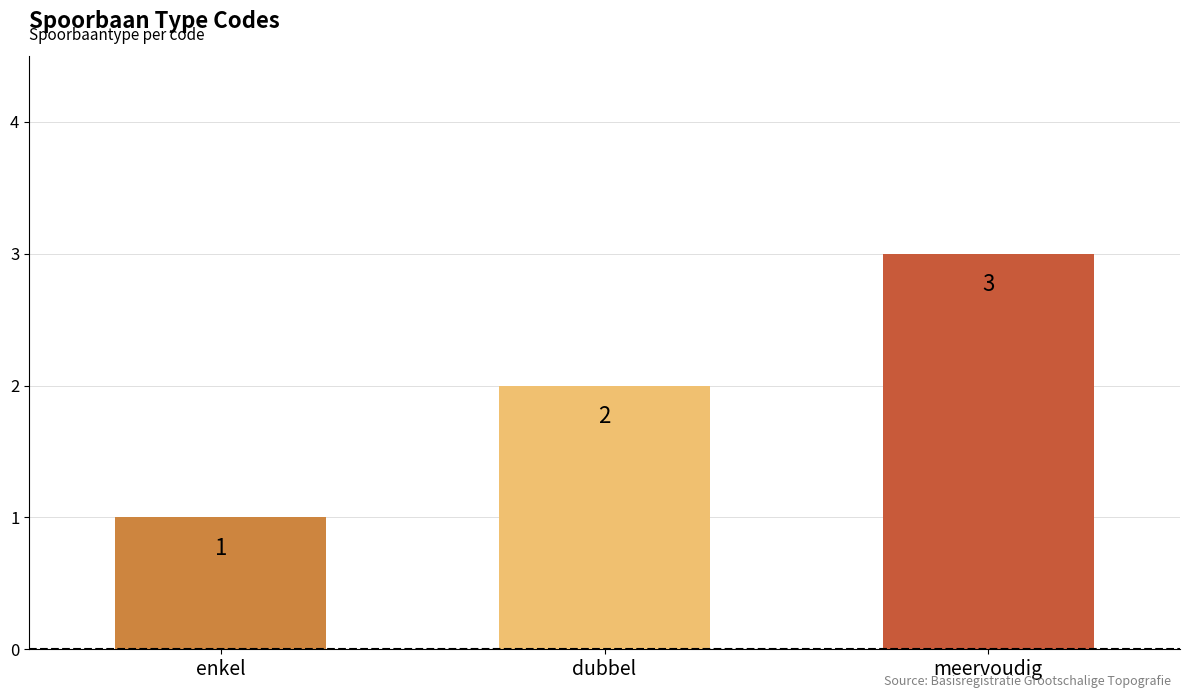

How many bars are there in total?

3